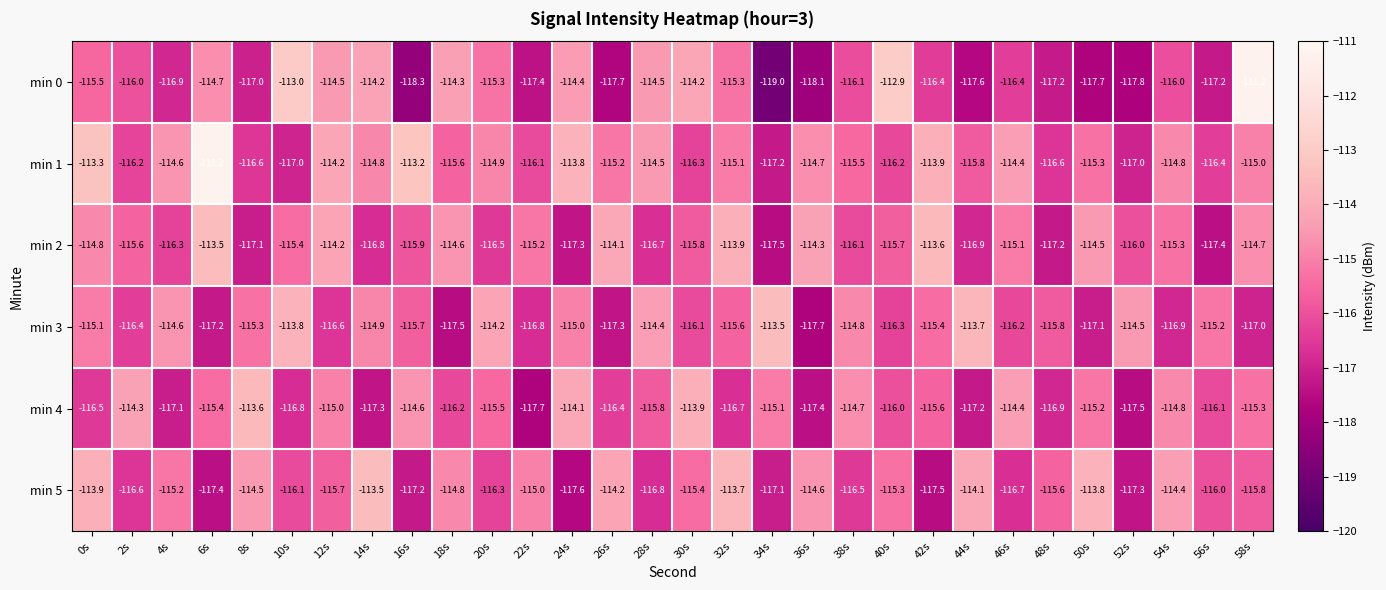

What is the sum of all min 4 values?

-3473.1